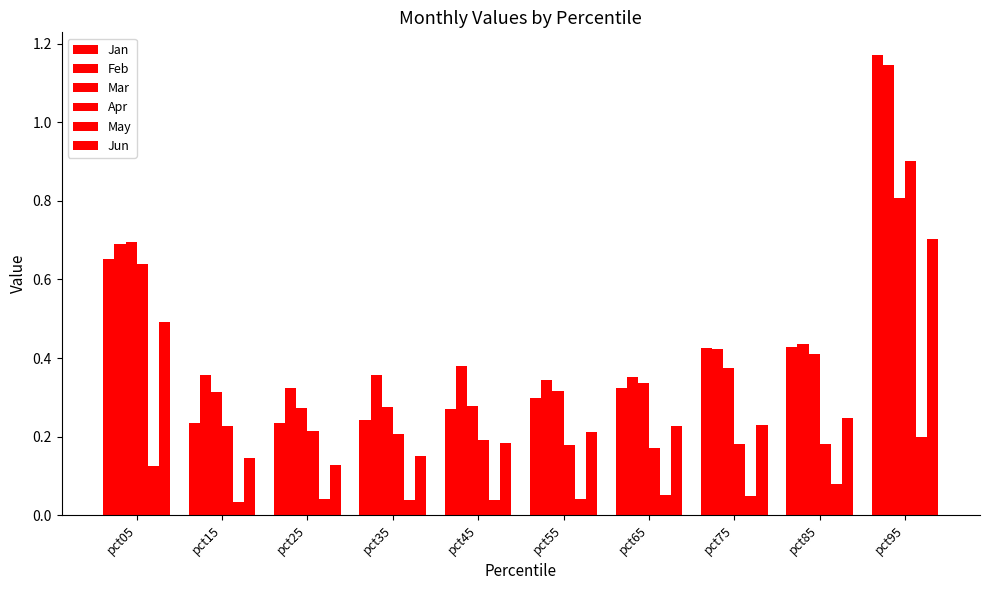

How many groups of bars are there?

10